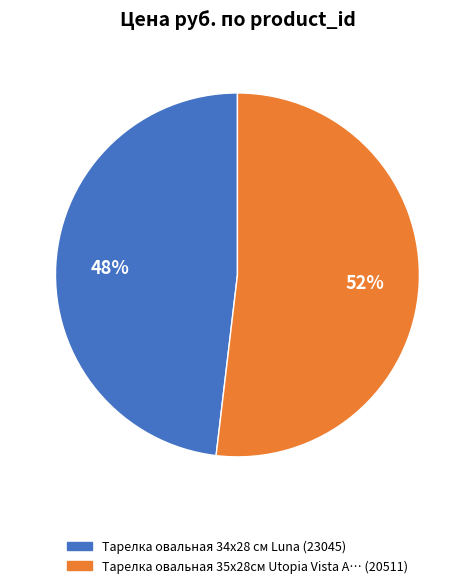

To the nearest percent, what is the average slice percentage?

50%